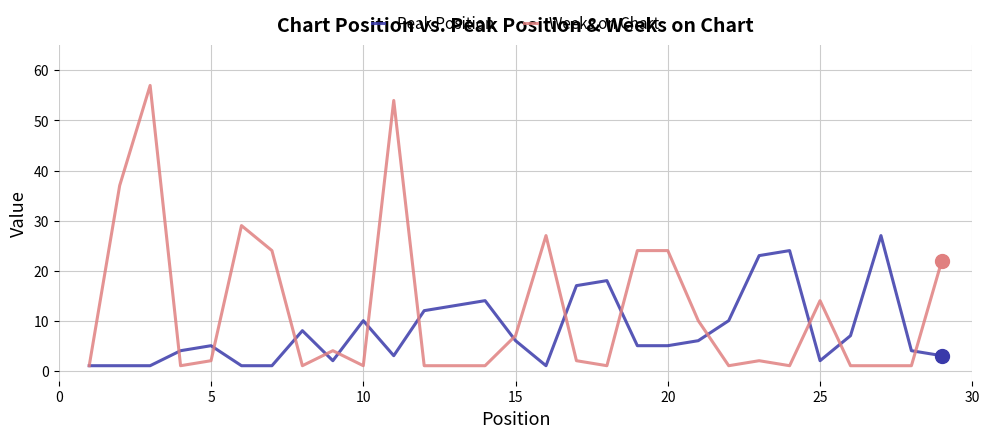

Which series has the largest range (max minus min)?

Weeks on Chart